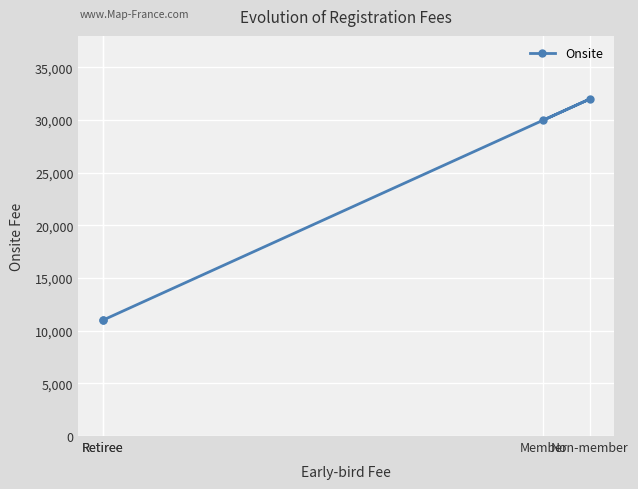

What is the sum of all values?

84000